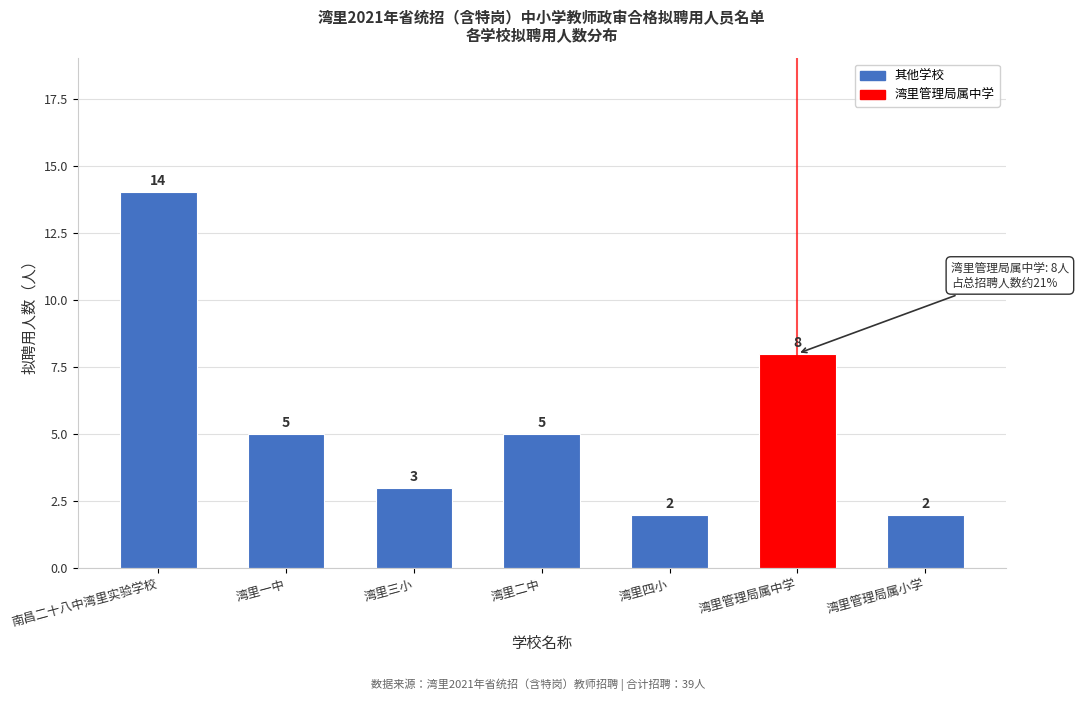

Reading left to right, transcribe all the data shown in this chart.

南昌二十八中湾里实验学校=14	湾里一中=5	湾里三小=3	湾里二中=5	湾里四小=2	湾里管理局属中学=8	湾里管理局属小学=2